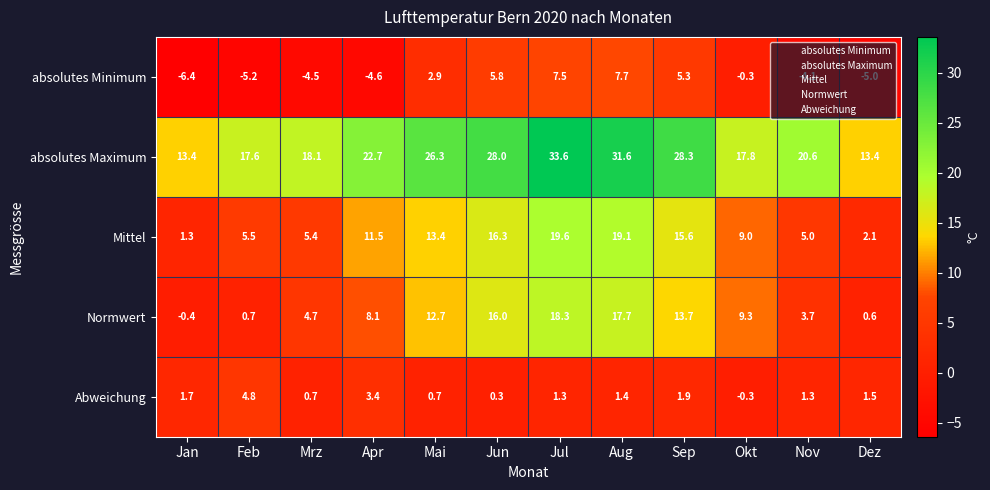

What is the average value of the Normwert series?

8.8